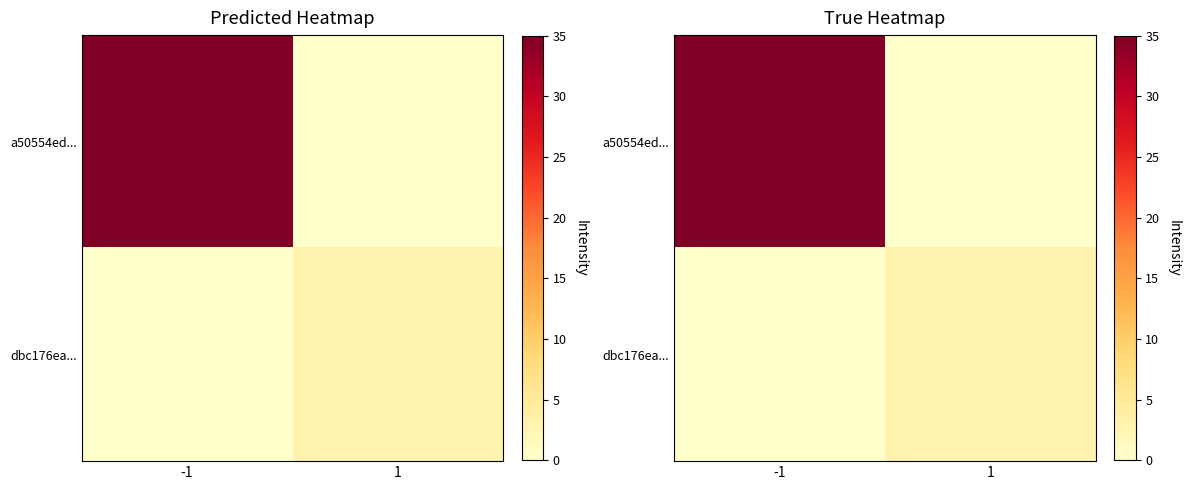

At which label does dbc176ea... reach its minimum?

-1